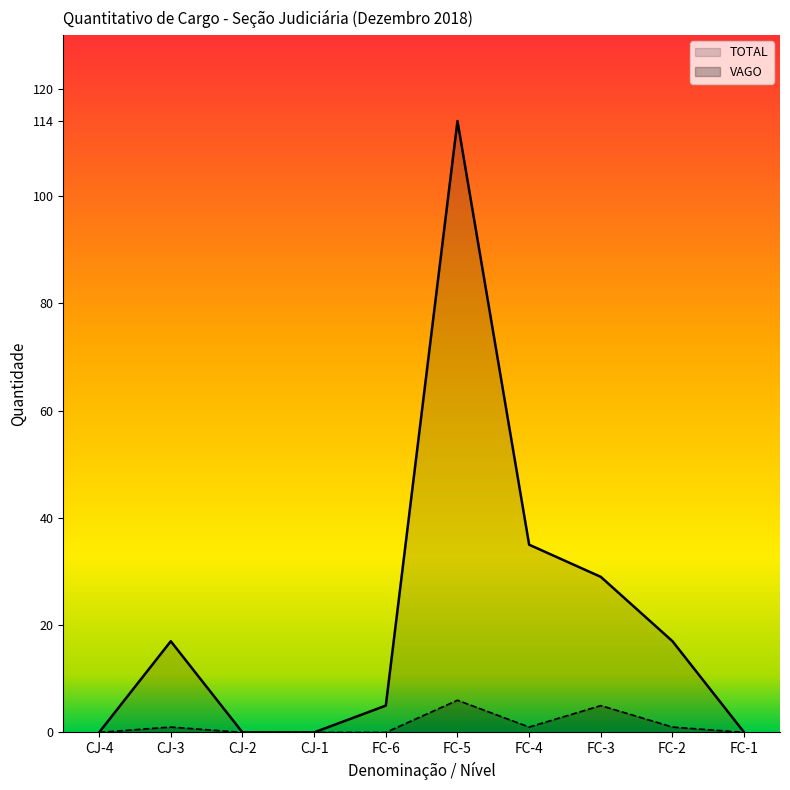

What is the difference between the values at FC-5 and FC-6?

109